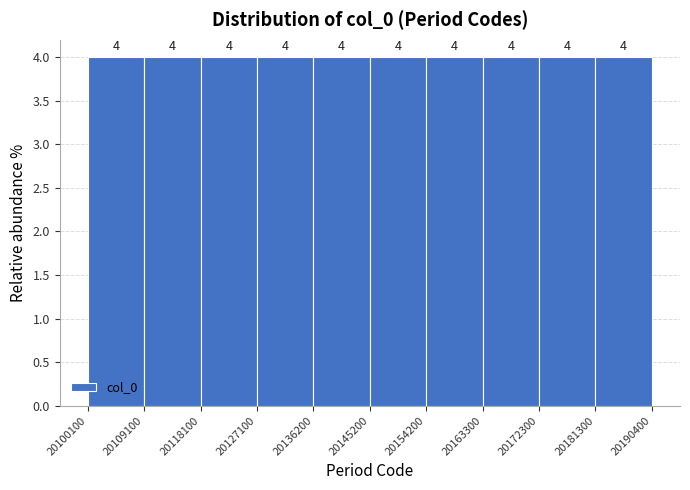

Reading left to right, transcribe this chart: for each bar, give the range it covers on the x-axis and its height.

20100100 to 20109100: 4
20109100 to 20118100: 4
20118100 to 20127100: 4
20127100 to 20136200: 4
20136200 to 20145200: 4
20145200 to 20154200: 4
20154200 to 20163300: 4
20163300 to 20172300: 4
20172300 to 20181300: 4
20181300 to 20190400: 4